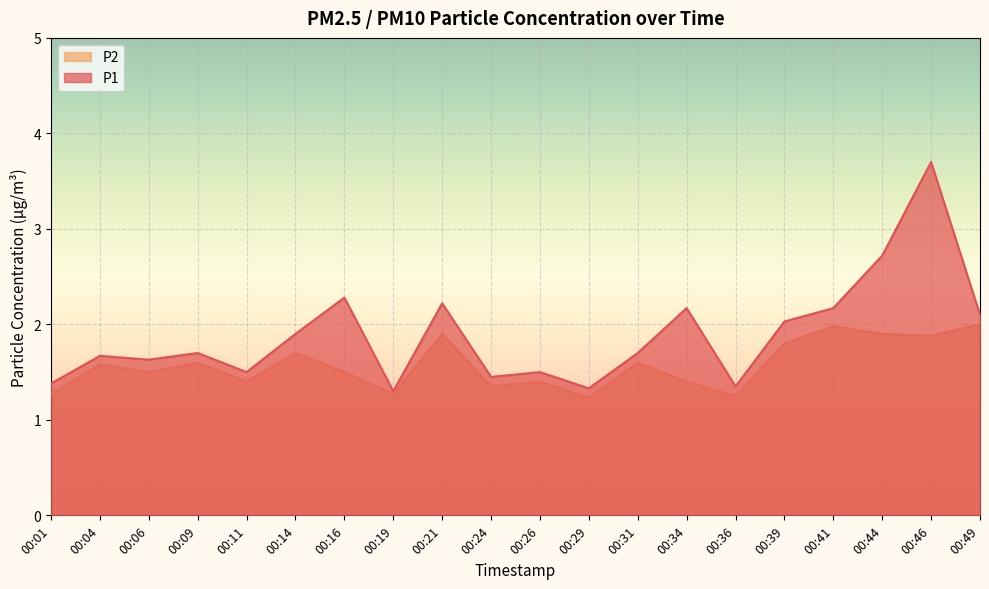

Reading left to right, what are all the values shown in this chart?

P1: 00:01=1.4	00:04=1.7	00:06=1.6	00:09=1.7	00:11=1.5	00:14=1.9	00:16=2.3	00:19=1.3	00:21=2.2	00:24=1.4	00:26=1.5	00:29=1.3	00:31=1.7	00:34=2.2	00:36=1.4	00:39=2.0	00:41=2.2	00:44=2.7	00:46=3.7	00:49=2.1
P2: 00:01=1.3	00:04=1.6	00:06=1.5	00:09=1.6	00:11=1.4	00:14=1.7	00:16=1.5	00:19=1.3	00:21=1.9	00:24=1.4	00:26=1.4	00:29=1.2	00:31=1.6	00:34=1.4	00:36=1.2	00:39=1.8	00:41=2.0	00:44=1.9	00:46=1.9	00:49=2.0